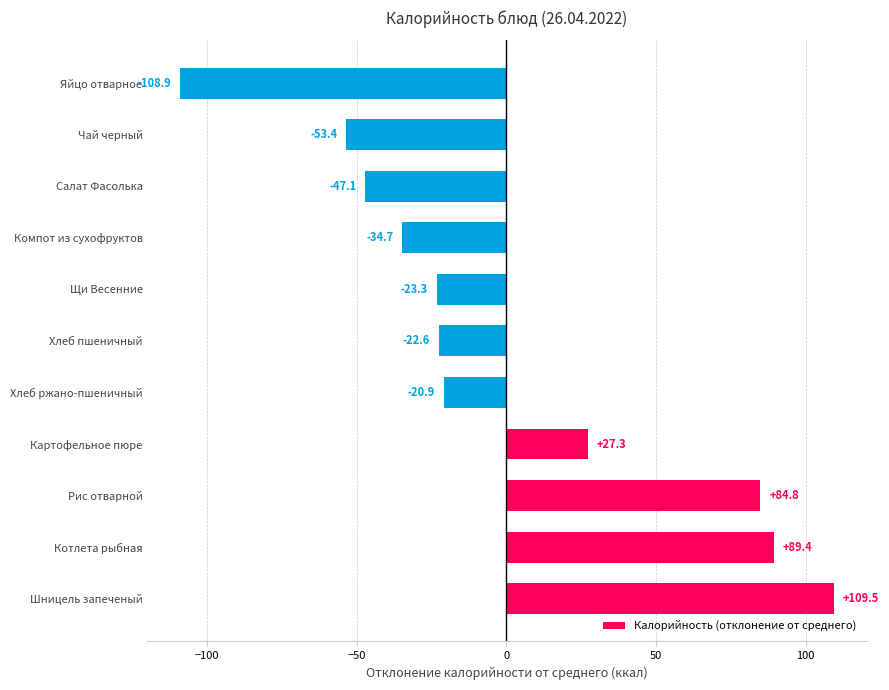

What is the change in value from Рис отварной to Щи Весенние?

-108.1